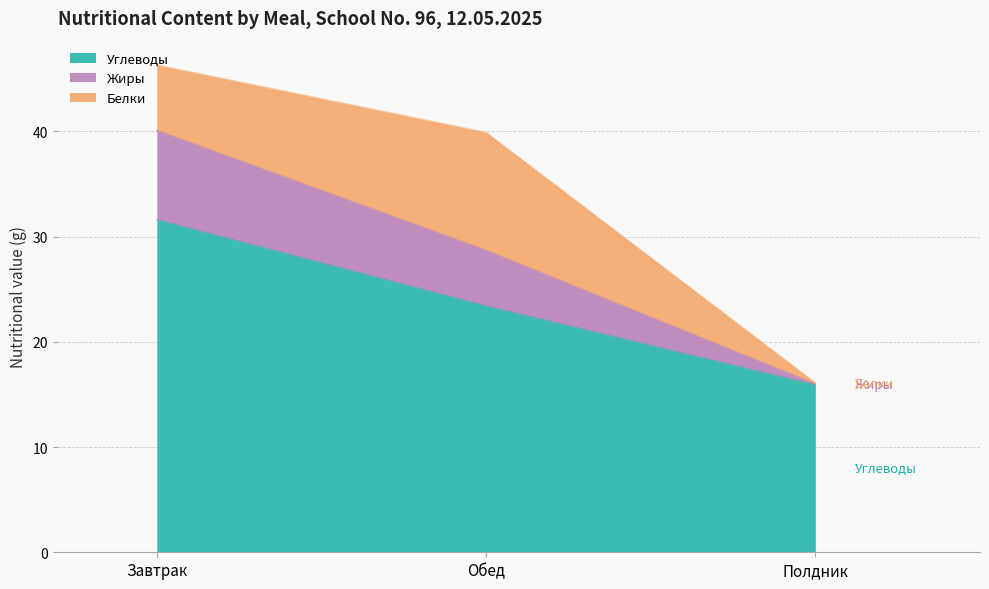

At which label does Углеводы first exceed 23?

Завтрак